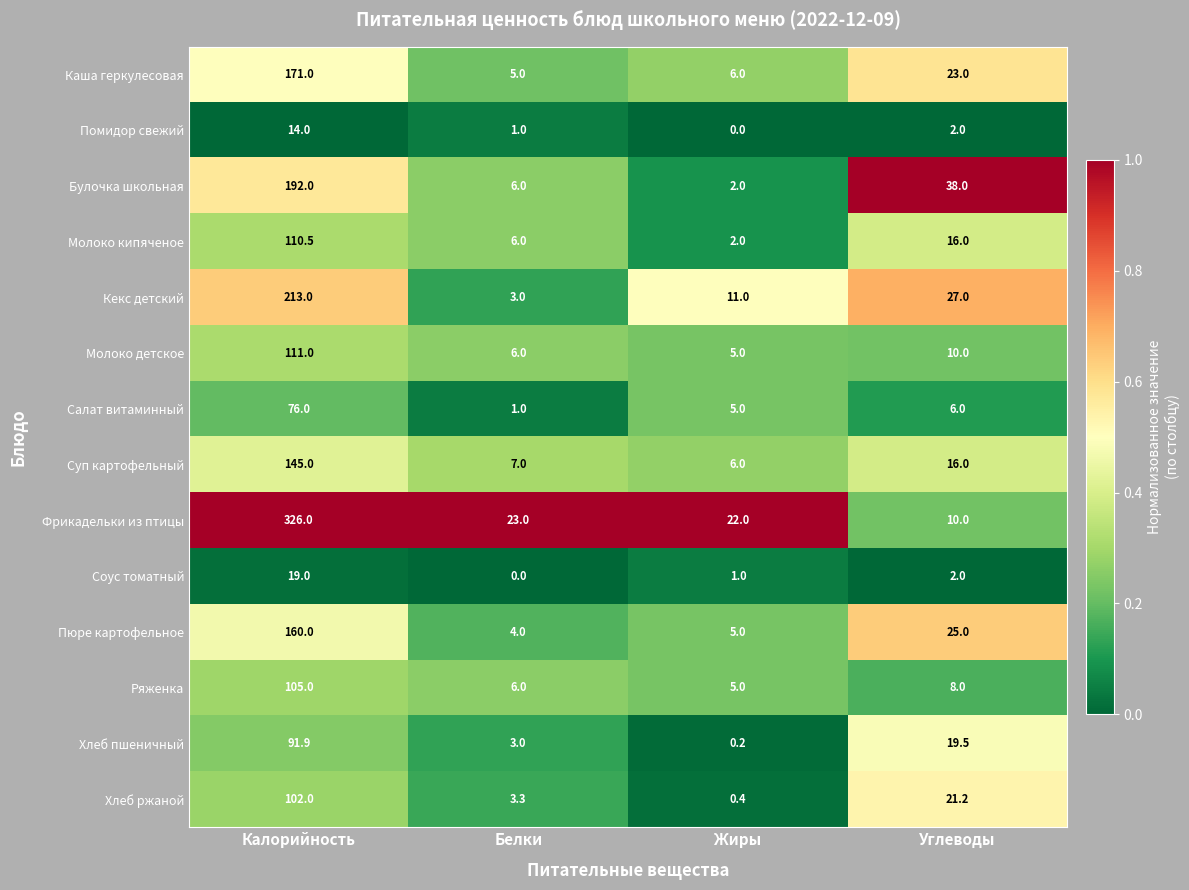

What is the difference between the second highest and second lowest values in the Пюре картофельное series?

20.0